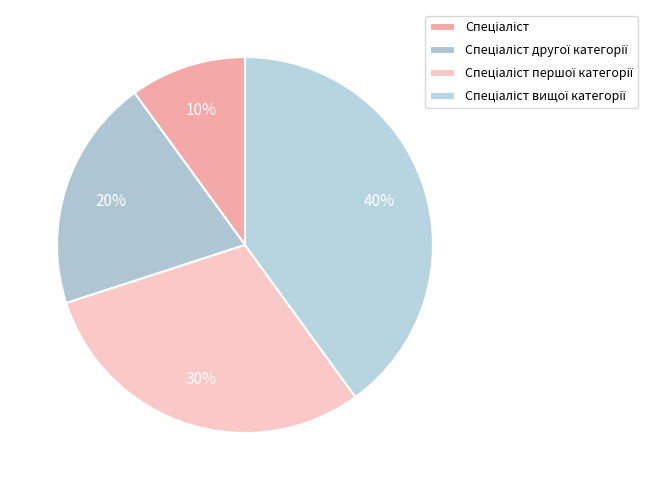

How many slices are in this pie chart?

4